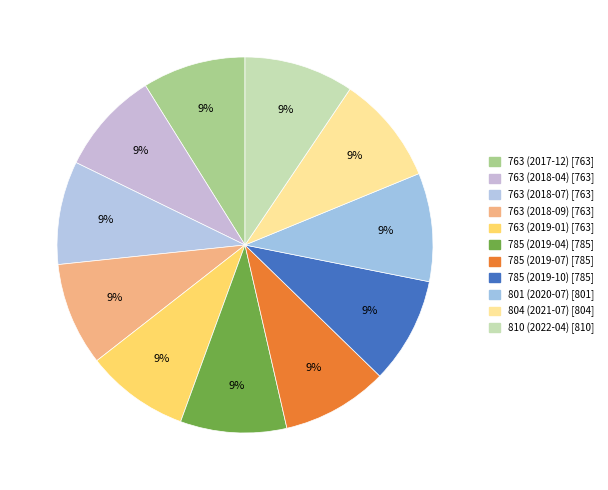

Rank the categories by value from highest to lowest.

810 (2022-04), 804 (2021-07), 801 (2020-07), 785 (2019-04), 785 (2019-07), 785 (2019-10), 763 (2017-12), 763 (2018-04), 763 (2018-07), 763 (2018-09), 763 (2019-01)